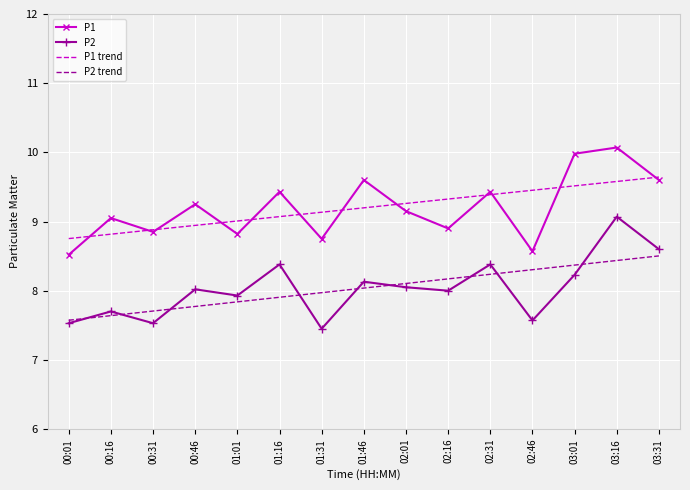

Which series changed the most between 00:16 and 00:31?

P1